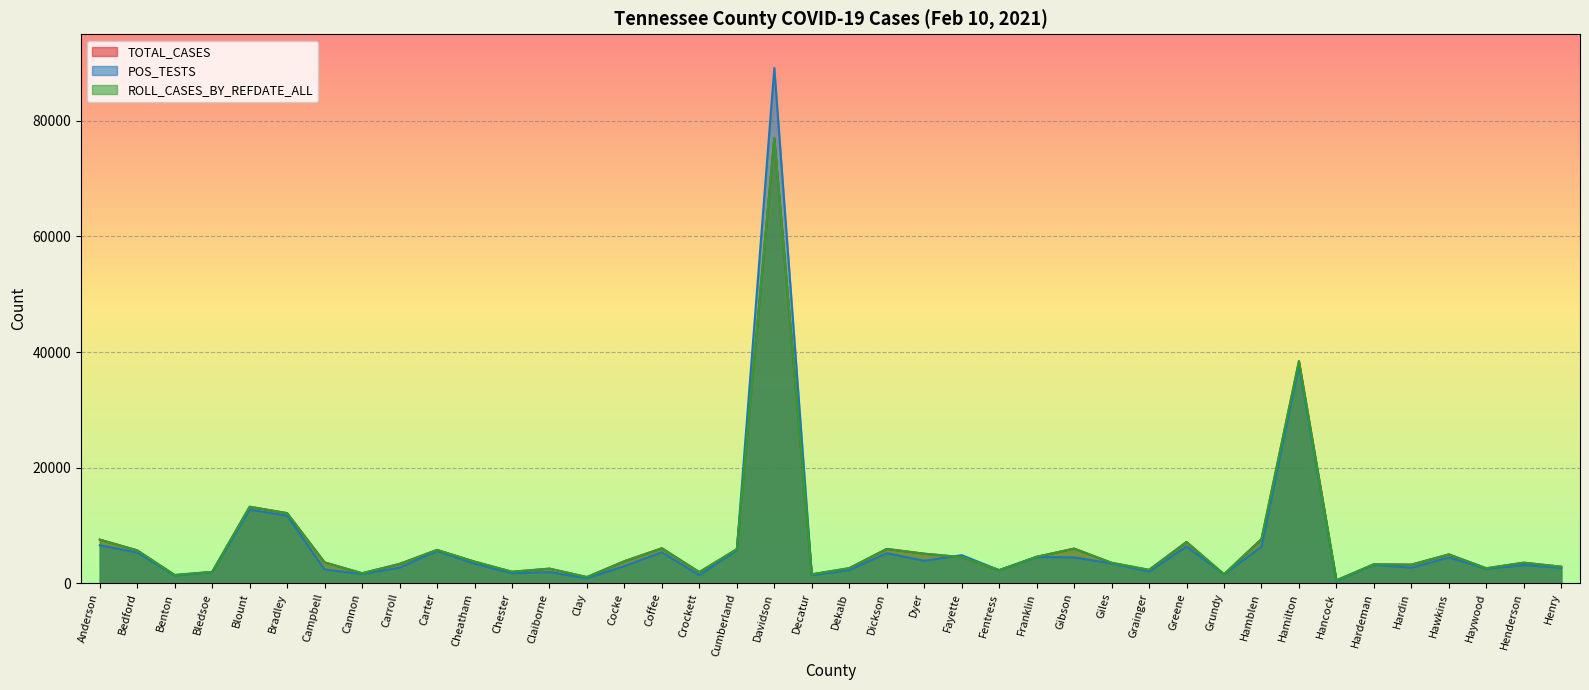

At which category does TOTAL_CASES reach its first local peak?

Blount